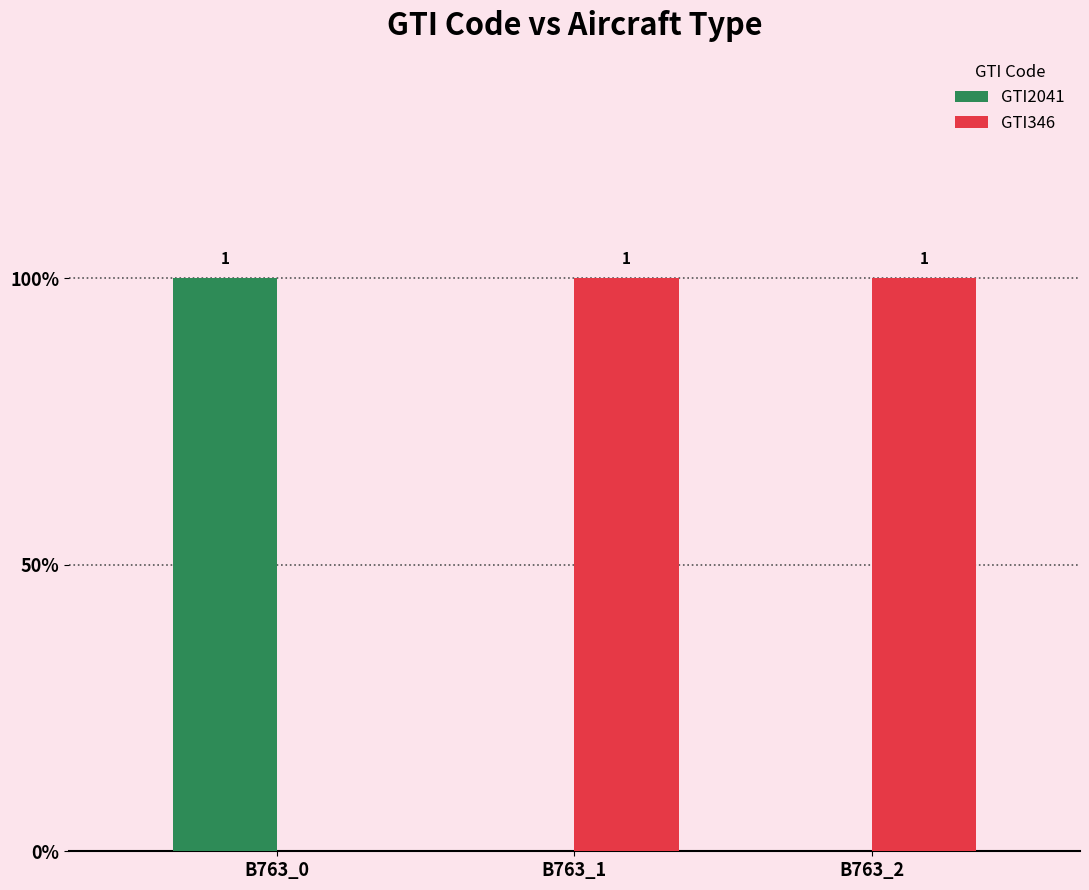

Which series changed the most between B763_0 and B763_1?

GTI2041